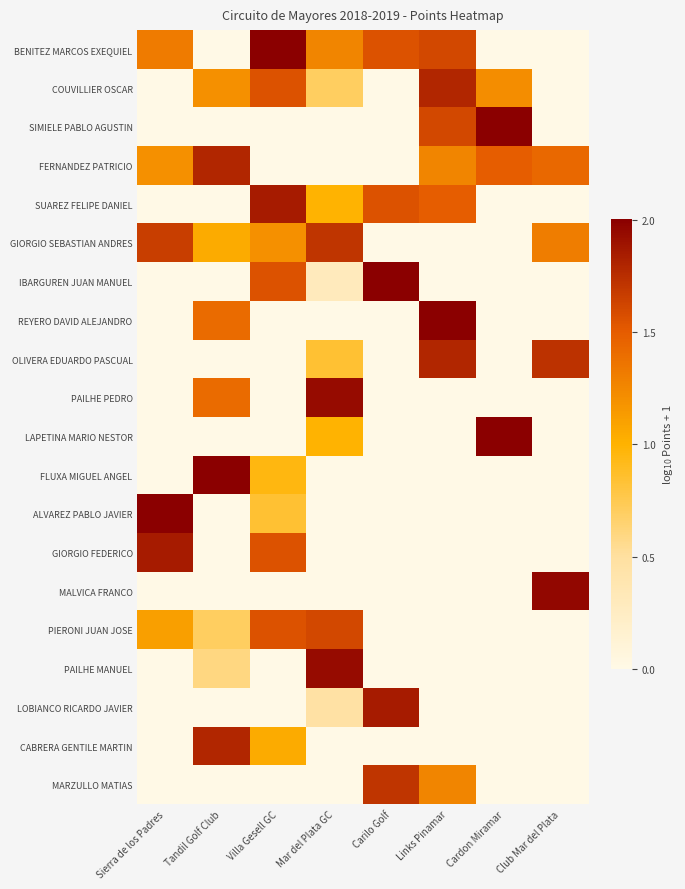

Reading left to right, what are all the values shown in this chart?

BENITEZ MARCOS EXEQUIEL: Sierra de los Padres=1.3	Tandil Golf Club=0.0	Villa Gesell GC=2.0	Mar del Plata GC=1.3	Carilo Golf=1.6	Links Pinamar=1.6	Cardon Miramar=0.0	Club Mar del Plata=0.0
COUVILLIER OSCAR: Sierra de los Padres=0.0	Tandil Golf Club=1.2	Villa Gesell GC=1.6	Mar del Plata GC=0.7	Carilo Golf=0.0	Links Pinamar=1.8	Cardon Miramar=1.2	Club Mar del Plata=0.0
SIMIELE PABLO AGUSTIN: Sierra de los Padres=0.0	Tandil Golf Club=0.0	Villa Gesell GC=0.0	Mar del Plata GC=0.0	Carilo Golf=0.0	Links Pinamar=1.6	Cardon Miramar=2.1	Club Mar del Plata=0.0
FERNANDEZ PATRICIO: Sierra de los Padres=1.2	Tandil Golf Club=1.8	Villa Gesell GC=0.0	Mar del Plata GC=0.0	Carilo Golf=0.0	Links Pinamar=1.3	Cardon Miramar=1.5	Club Mar del Plata=1.4
SUAREZ FELIPE DANIEL: Sierra de los Padres=0.0	Tandil Golf Club=0.0	Villa Gesell GC=1.9	Mar del Plata GC=1.0	Carilo Golf=1.6	Links Pinamar=1.5	Cardon Miramar=0.0	Club Mar del Plata=0.0
GIORGIO SEBASTIAN ANDRES: Sierra de los Padres=1.7	Tandil Golf Club=1.0	Villa Gesell GC=1.2	Mar del Plata GC=1.7	Carilo Golf=0.0	Links Pinamar=0.0	Cardon Miramar=0.0	Club Mar del Plata=1.3
IBARGUREN JUAN MANUEL: Sierra de los Padres=0.0	Tandil Golf Club=0.0	Villa Gesell GC=1.6	Mar del Plata GC=0.3	Carilo Golf=2.0	Links Pinamar=0.0	Cardon Miramar=0.0	Club Mar del Plata=0.0
REYERO DAVID ALEJANDRO: Sierra de los Padres=0.0	Tandil Golf Club=1.4	Villa Gesell GC=0.0	Mar del Plata GC=0.0	Carilo Golf=0.0	Links Pinamar=2.0	Cardon Miramar=0.0	Club Mar del Plata=0.0
OLIVERA EDUARDO PASCUAL: Sierra de los Padres=0.0	Tandil Golf Club=0.0	Villa Gesell GC=0.0	Mar del Plata GC=0.8	Carilo Golf=0.0	Links Pinamar=1.8	Cardon Miramar=0.0	Club Mar del Plata=1.7
PAILHE PEDRO: Sierra de los Padres=0.0	Tandil Golf Club=1.4	Villa Gesell GC=0.0	Mar del Plata GC=1.9	Carilo Golf=0.0	Links Pinamar=0.0	Cardon Miramar=0.0	Club Mar del Plata=0.0
LAPETINA MARIO NESTOR: Sierra de los Padres=0.0	Tandil Golf Club=0.0	Villa Gesell GC=0.0	Mar del Plata GC=1.0	Carilo Golf=0.0	Links Pinamar=0.0	Cardon Miramar=2.0	Club Mar del Plata=0.0
FLUXA MIGUEL ANGEL: Sierra de los Padres=0.0	Tandil Golf Club=2.0	Villa Gesell GC=1.0	Mar del Plata GC=0.0	Carilo Golf=0.0	Links Pinamar=0.0	Cardon Miramar=0.0	Club Mar del Plata=0.0
ALVAREZ PABLO JAVIER: Sierra de los Padres=2.0	Tandil Golf Club=0.0	Villa Gesell GC=0.8	Mar del Plata GC=0.0	Carilo Golf=0.0	Links Pinamar=0.0	Cardon Miramar=0.0	Club Mar del Plata=0.0
GIORGIO FEDERICO: Sierra de los Padres=1.9	Tandil Golf Club=0.0	Villa Gesell GC=1.6	Mar del Plata GC=0.0	Carilo Golf=0.0	Links Pinamar=0.0	Cardon Miramar=0.0	Club Mar del Plata=0.0
MALVICA FRANCO: Sierra de los Padres=0.0	Tandil Golf Club=0.0	Villa Gesell GC=0.0	Mar del Plata GC=0.0	Carilo Golf=0.0	Links Pinamar=0.0	Cardon Miramar=0.0	Club Mar del Plata=2.0
PIERONI JUAN JOSE: Sierra de los Padres=1.1	Tandil Golf Club=0.7	Villa Gesell GC=1.6	Mar del Plata GC=1.6	Carilo Golf=0.0	Links Pinamar=0.0	Cardon Miramar=0.0	Club Mar del Plata=0.0
PAILHE MANUEL: Sierra de los Padres=0.0	Tandil Golf Club=0.6	Villa Gesell GC=0.0	Mar del Plata GC=1.9	Carilo Golf=0.0	Links Pinamar=0.0	Cardon Miramar=0.0	Club Mar del Plata=0.0
LOBIANCO RICARDO JAVIER: Sierra de los Padres=0.0	Tandil Golf Club=0.0	Villa Gesell GC=0.0	Mar del Plata GC=0.5	Carilo Golf=1.9	Links Pinamar=0.0	Cardon Miramar=0.0	Club Mar del Plata=0.0
CABRERA GENTILE MARTIN: Sierra de los Padres=0.0	Tandil Golf Club=1.8	Villa Gesell GC=1.0	Mar del Plata GC=0.0	Carilo Golf=0.0	Links Pinamar=0.0	Cardon Miramar=0.0	Club Mar del Plata=0.0
MARZULLO MATIAS: Sierra de los Padres=0.0	Tandil Golf Club=0.0	Villa Gesell GC=0.0	Mar del Plata GC=0.0	Carilo Golf=1.7	Links Pinamar=1.3	Cardon Miramar=0.0	Club Mar del Plata=0.0